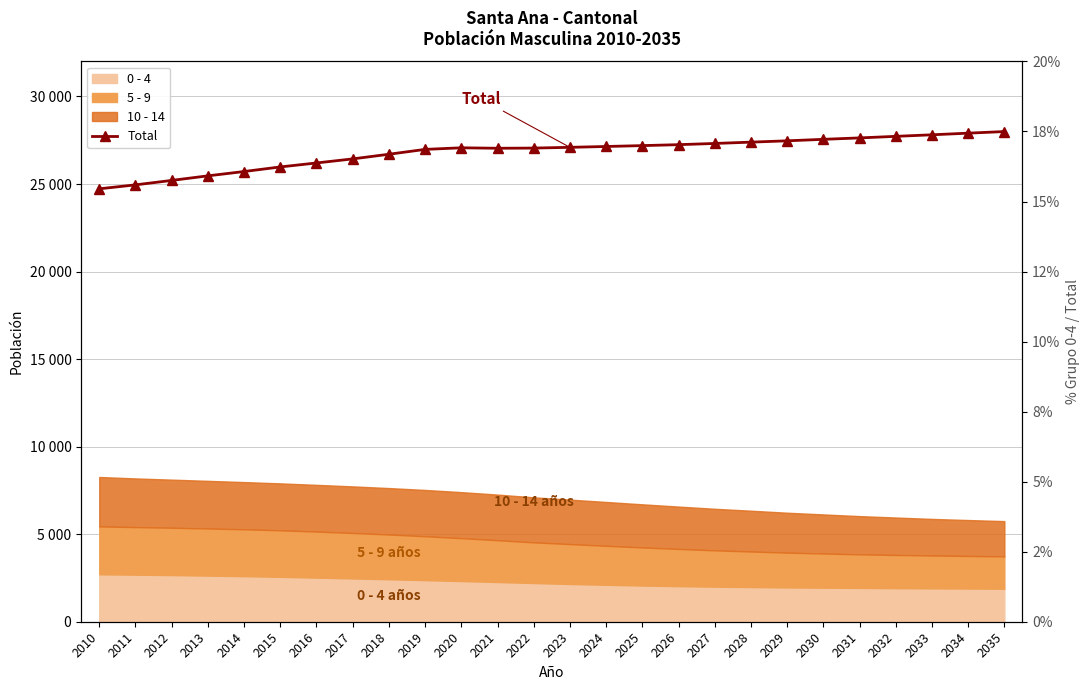

Which has a higher value, 2025 or 2015?

2025